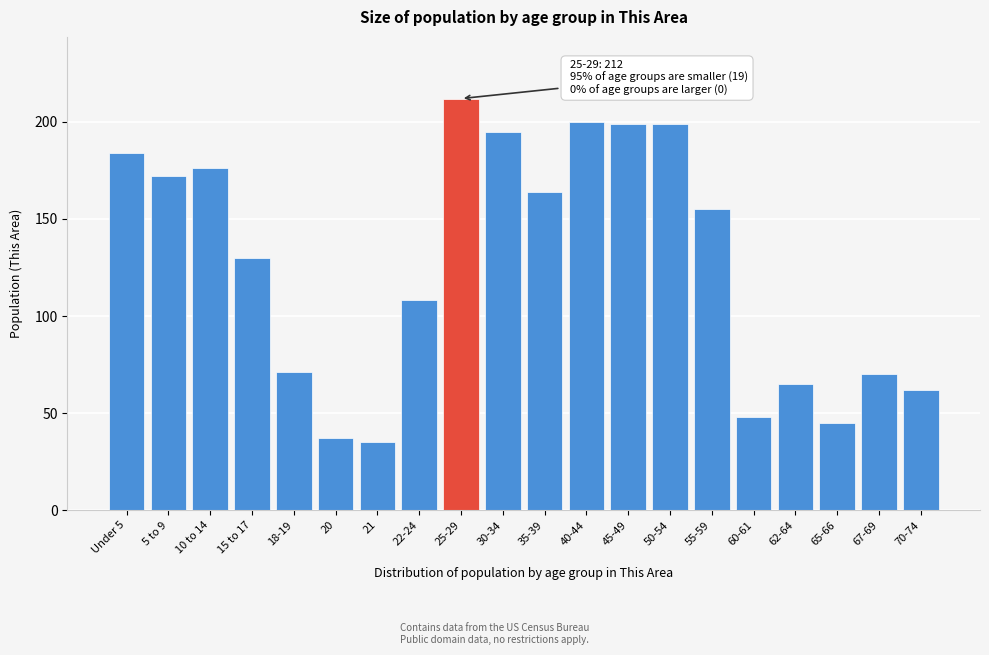

Reading left to right, what are all the values shown in this chart?

Under 5=184	5 to 9=172	10 to 14=176	15 to 17=130	18-19=71	20=37	21=35	22-24=108	25-29=212	30-34=195	35-39=164	40-44=200	45-49=199	50-54=199	55-59=155	60-61=48	62-64=65	65-66=45	67-69=70	70-74=62